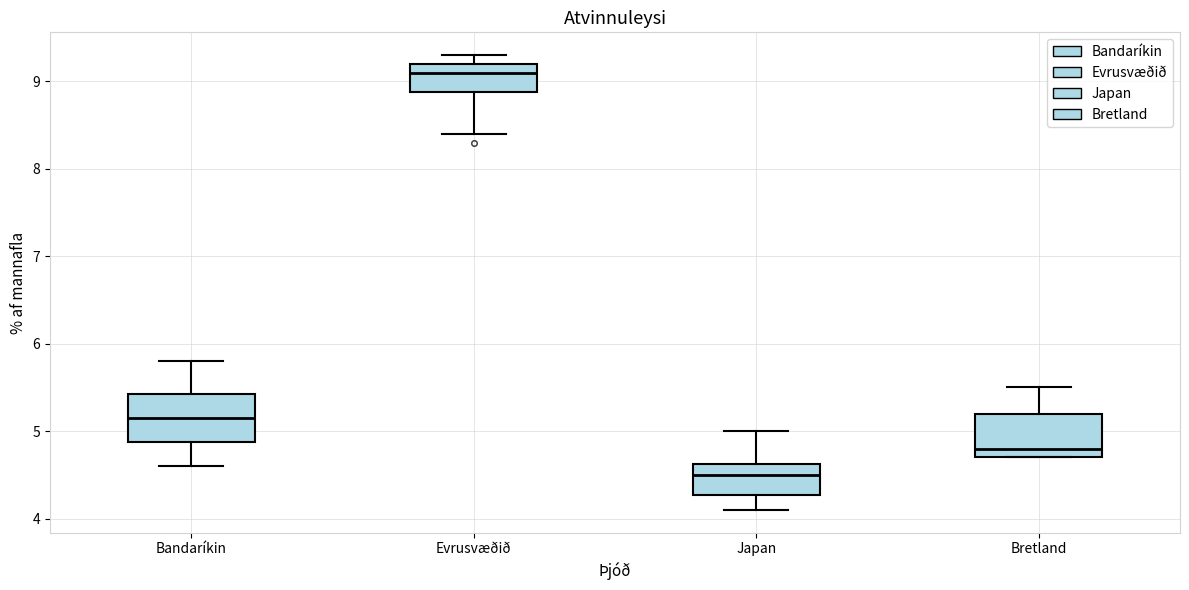

Reading left to right, transcribe this box plot: for each box, give where its median line is, the range the box spans, and where its two whiskers end, as read against the y-axis. The values are not printed on the chart, so give them approximately, as read against the axis.

Bandaríkin: median 5.2, box 4.9 to 5.4, whiskers 4.6 to 5.8
Evrusvæðið: median 9.1, box 8.9 to 9.2, whiskers 8.4 to 9.3
Japan: median 4.5, box 4.3 to 4.6, whiskers 4.1 to 5.0
Bretland: median 4.8, box 4.7 to 5.2, whiskers 4.7 to 5.5